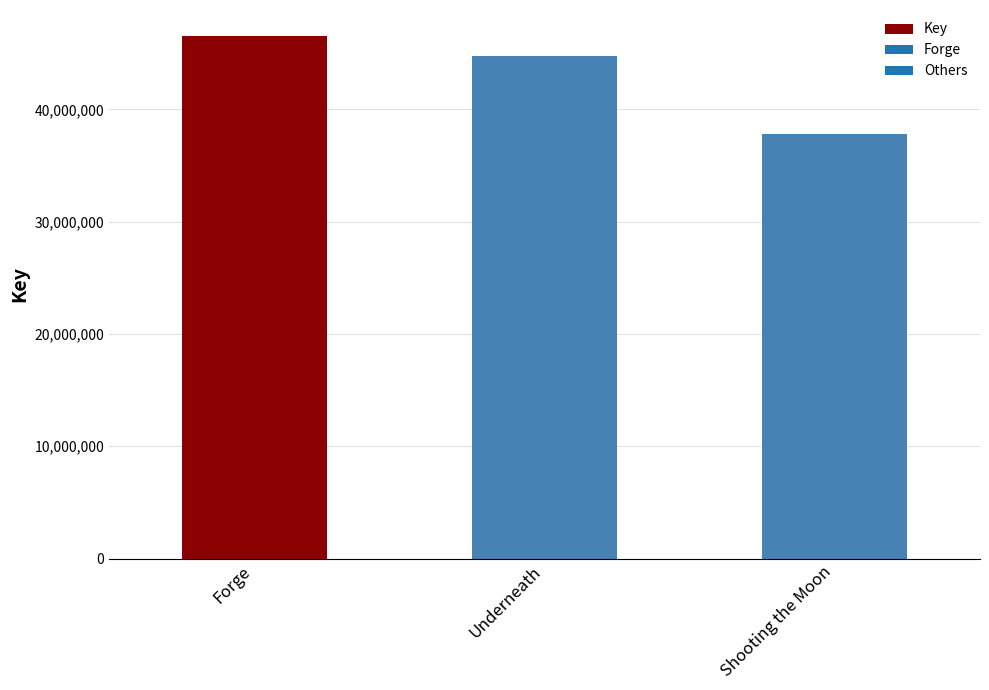

Count the number of categories in the chart.

3